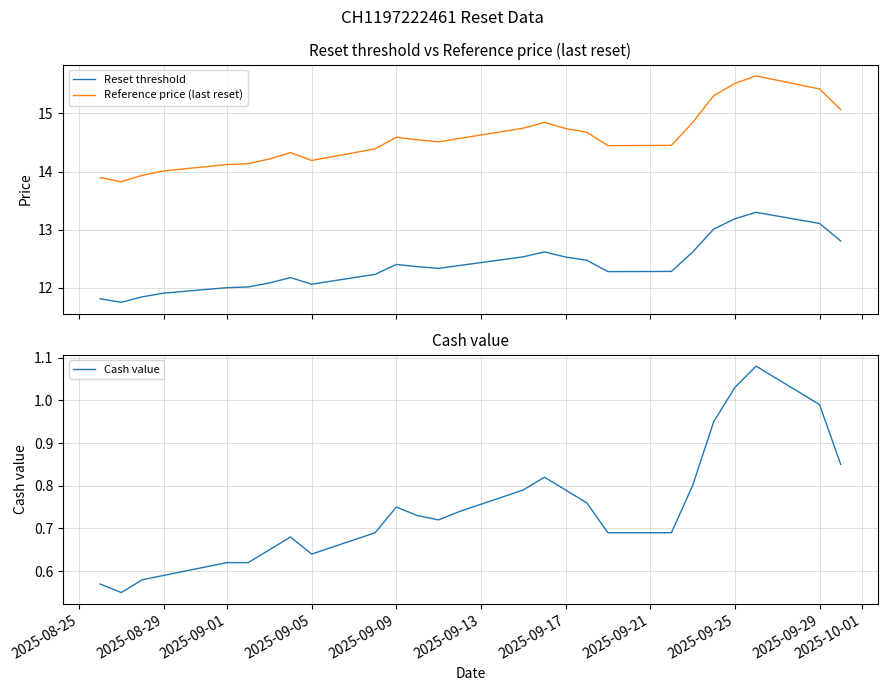

Does the chart display data point markers on the line(s)?

No